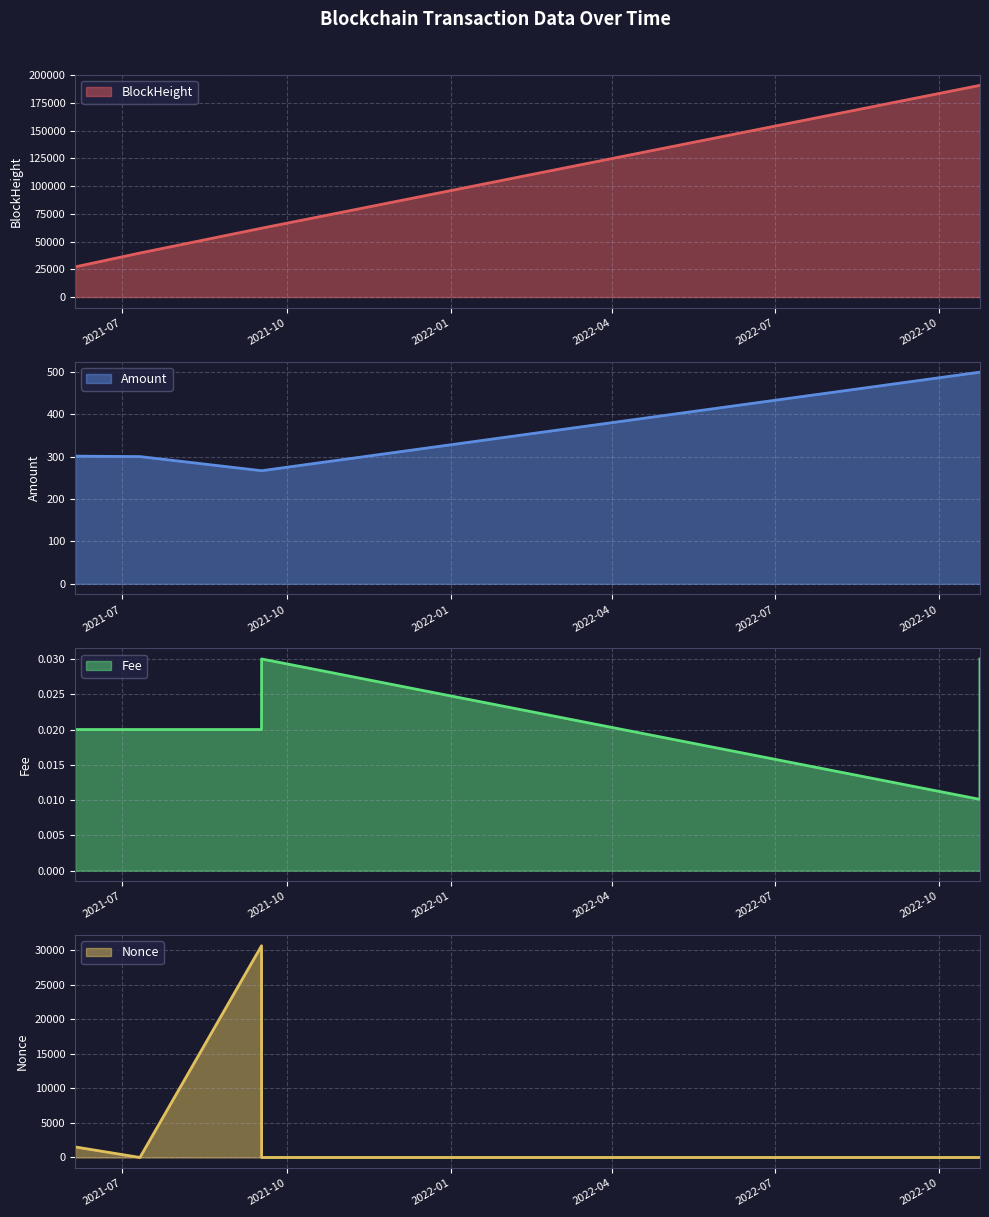

What is the lowest value of the BlockHeight series?

27168